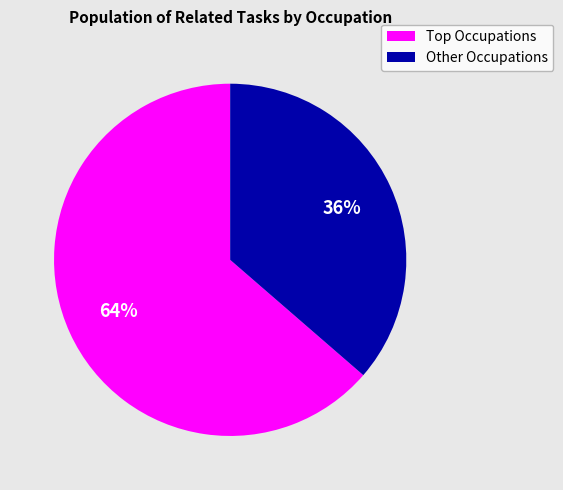

Does any single category account for the majority?

Yes